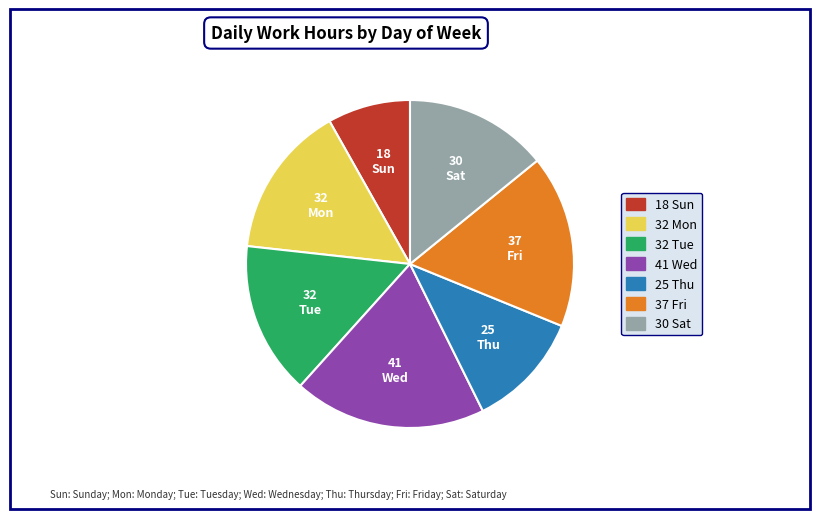

Count the number of slices in the pie.

7